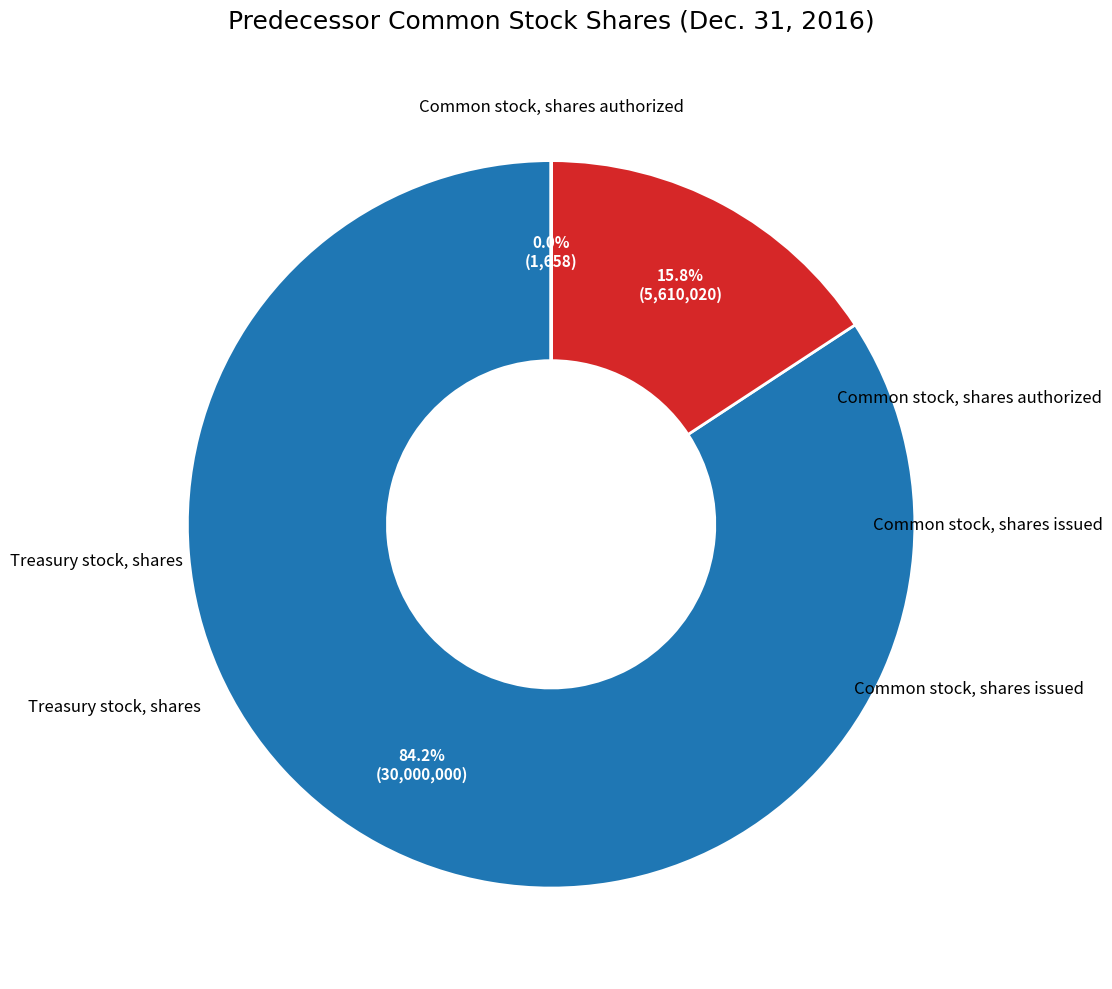

Is there a majority slice in this chart?

Yes